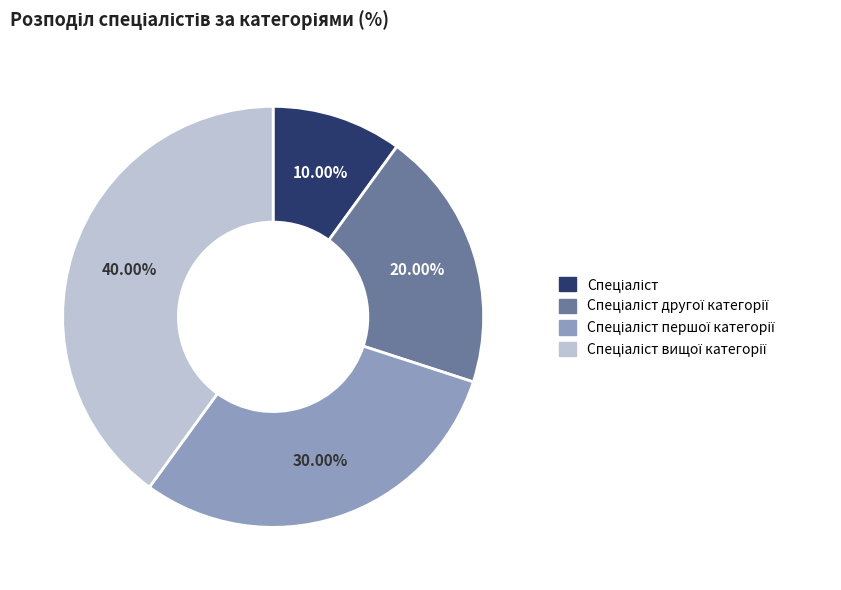

Is there any slice that represents more than half of the pie?

No